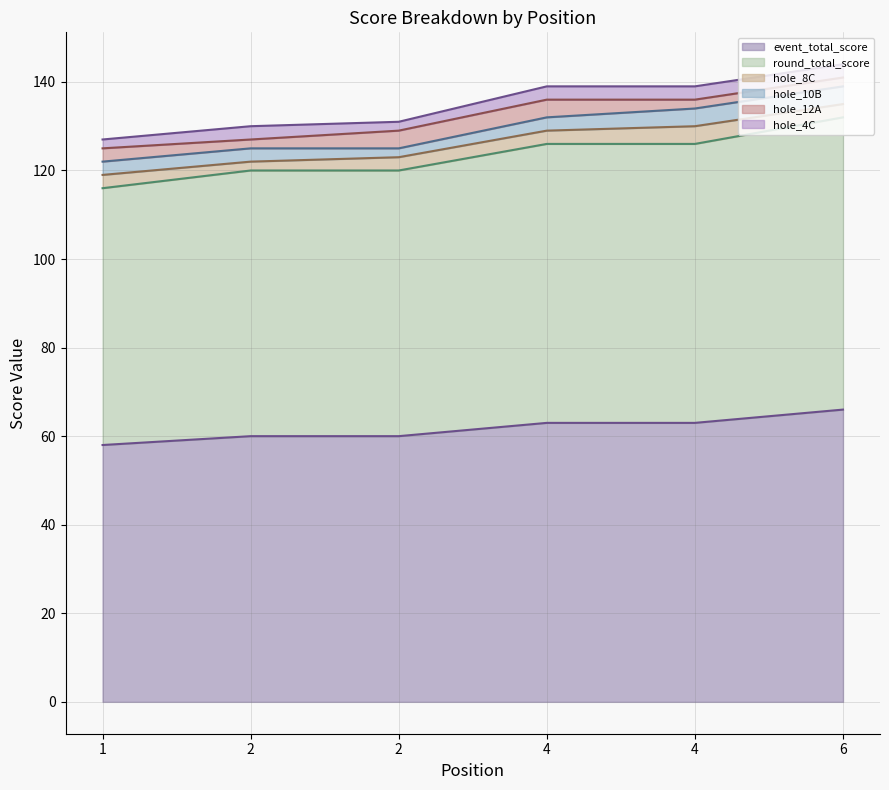

Which label corresponds to the smallest value in the chart?

2